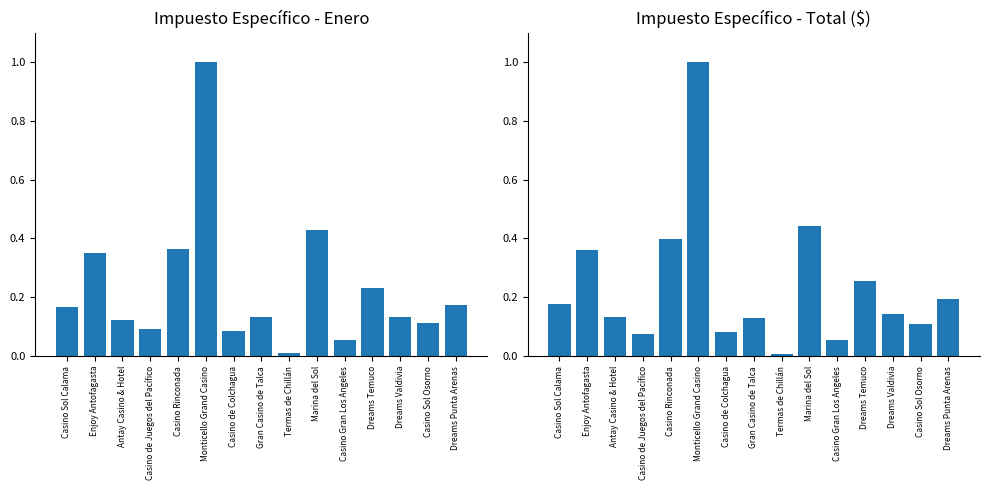

The value of Total ($) at Dreams Punta Arenas is 0.1. True or false?

False